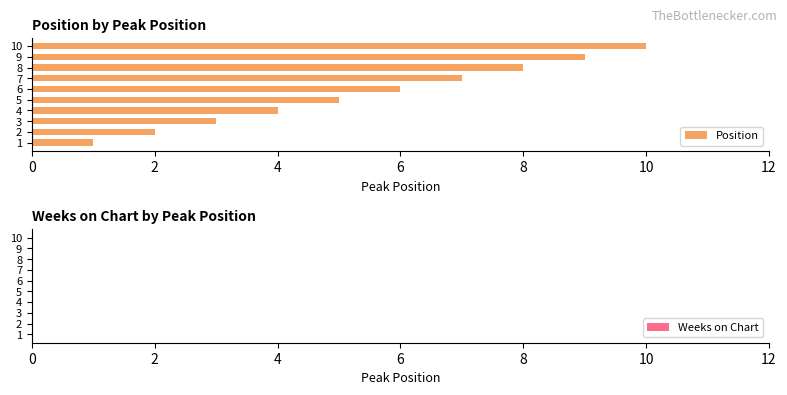

Rank the categories by value from highest to lowest.

10, 9, 8, 7, 6, 5, 4, 3, 2, 1